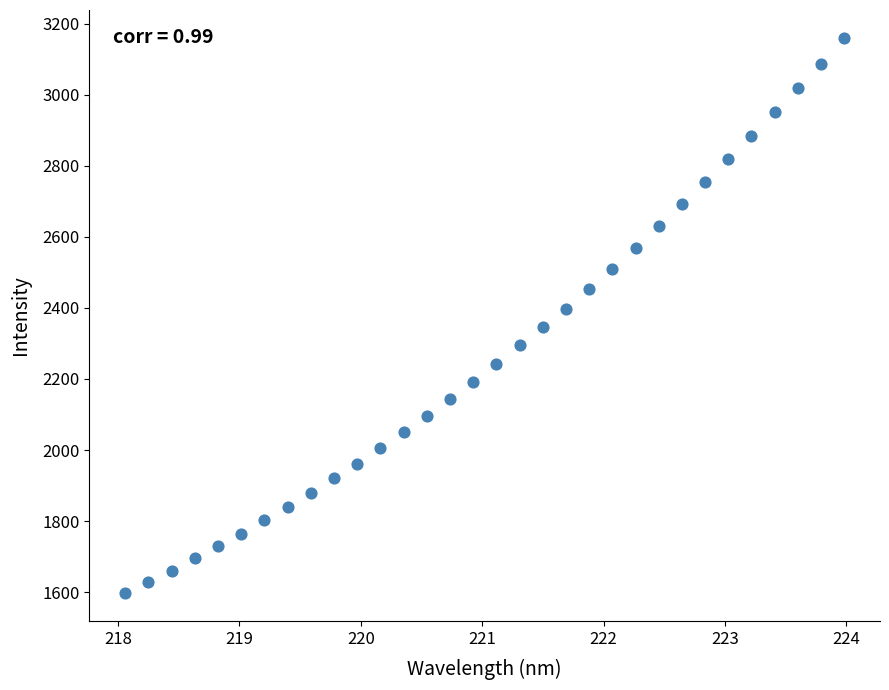

What is the range of Y values (max minus min)?

1563.5